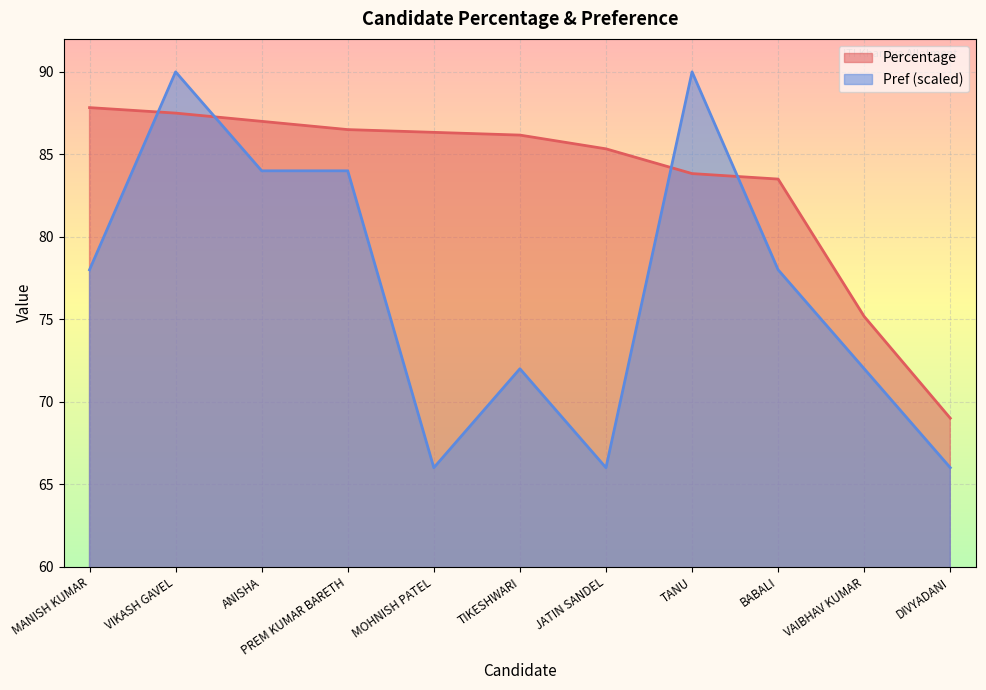

Which series has the largest total across all categories?

Percentage